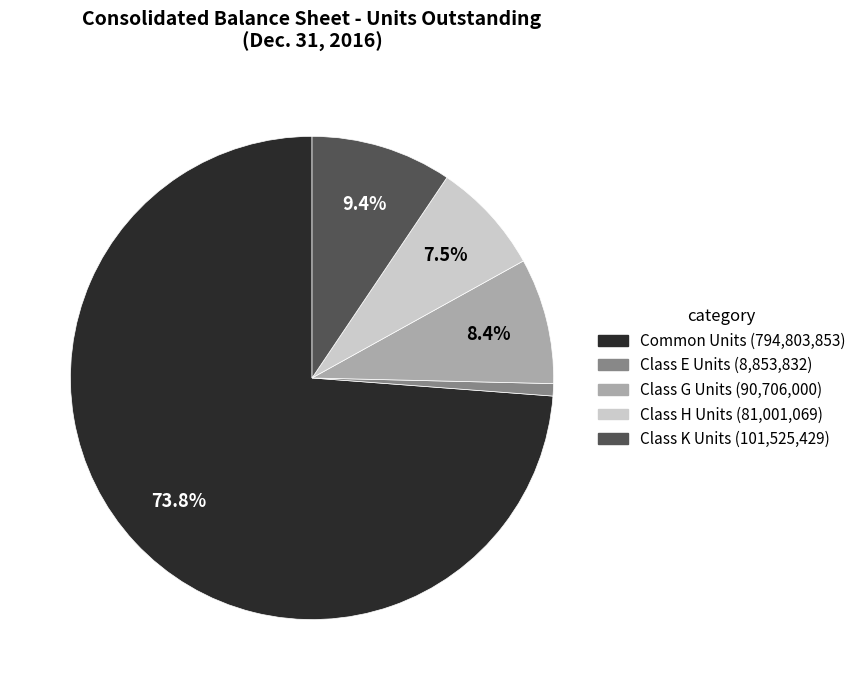

To the nearest percent, what is the difference between the largest and smallest slice percentages?

73%